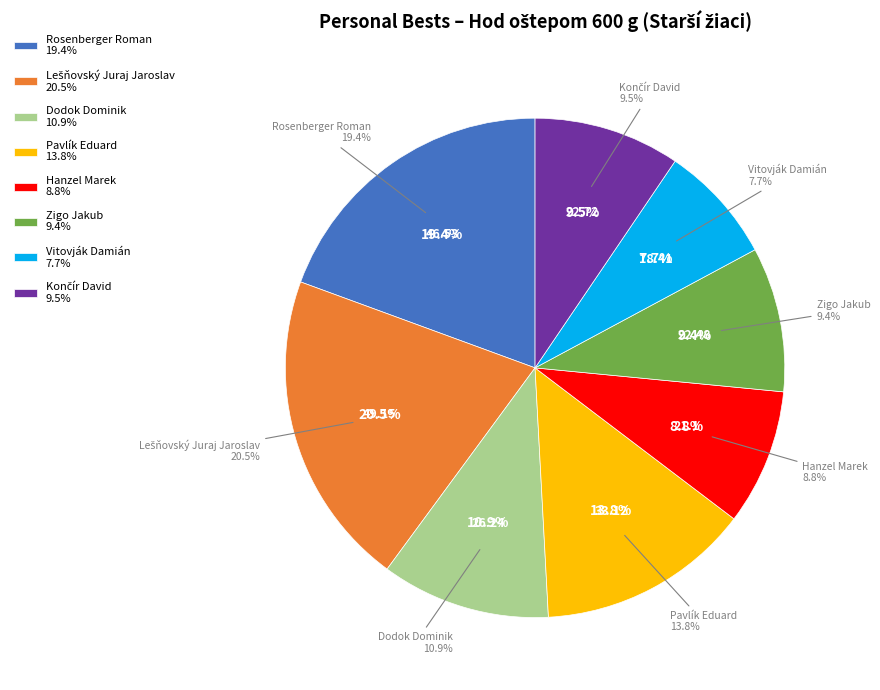

Which category has the smallest portion of the pie?

Vitovják Damián